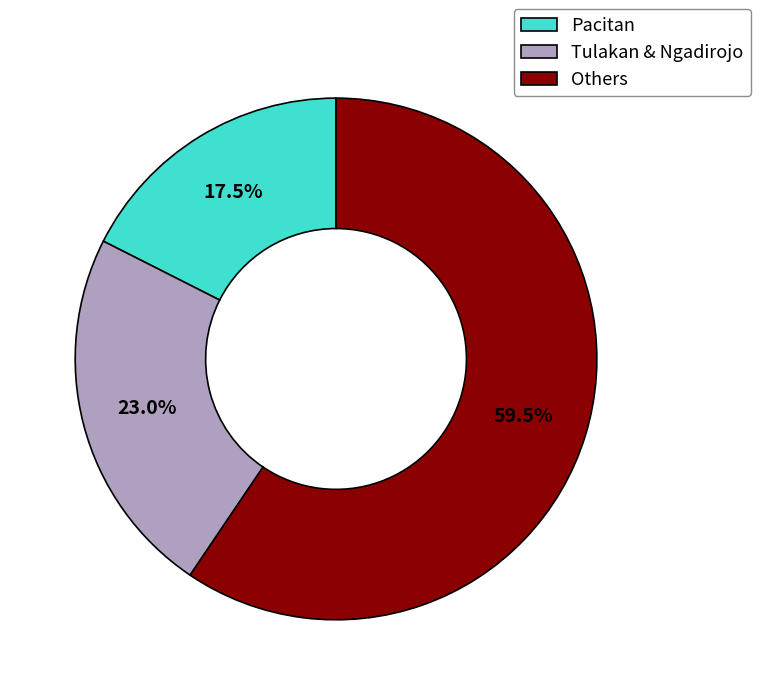

Rank the categories by value from highest to lowest.

Others, Tulakan & Ngadirojo, Pacitan